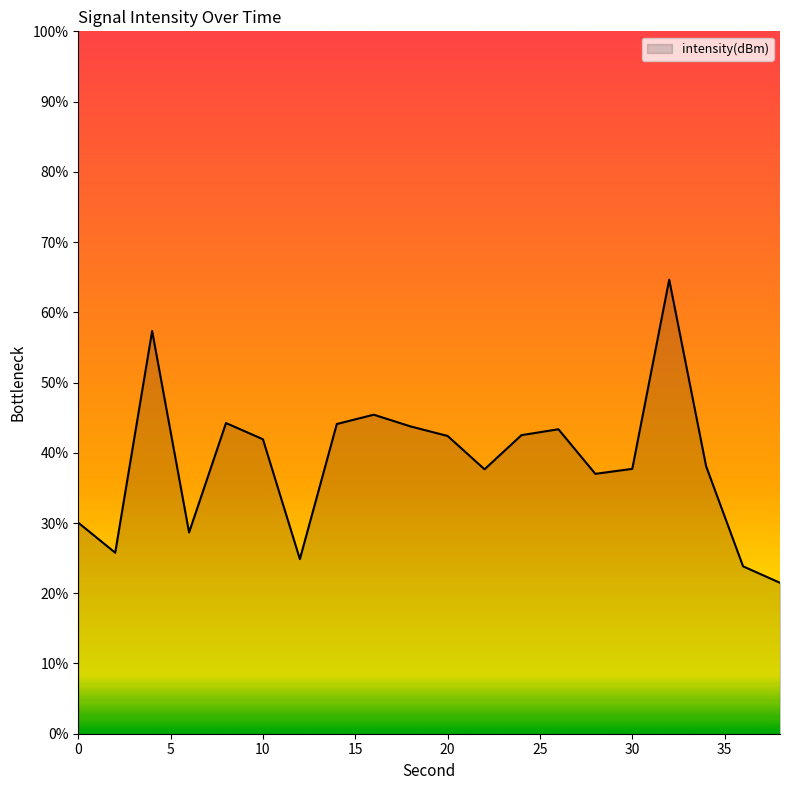

What is the sum of all values?

774.7